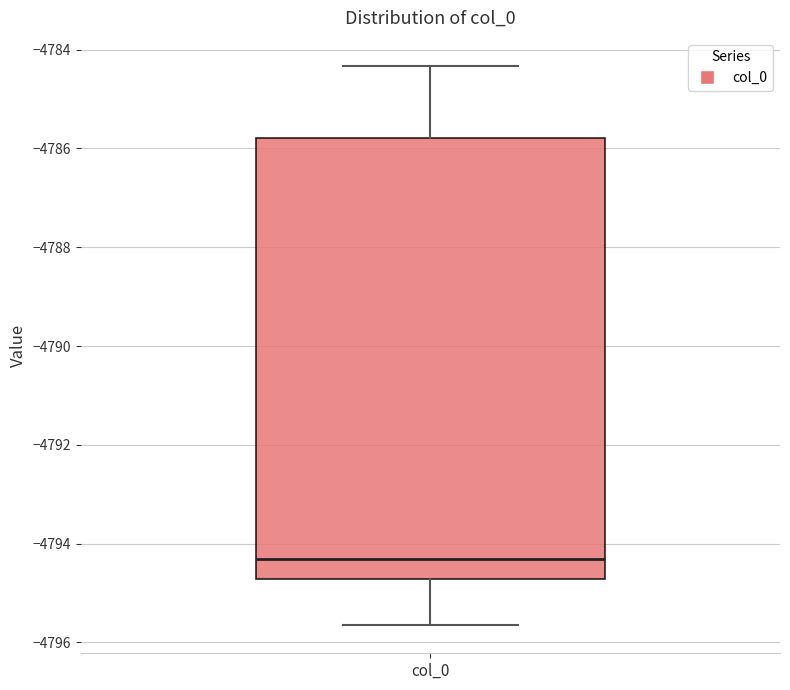

Where does the upper whisker of the box for col_0 end on the y-axis? The values are not printed on the chart, so give them approximately, as read against the axis.

-4784.4